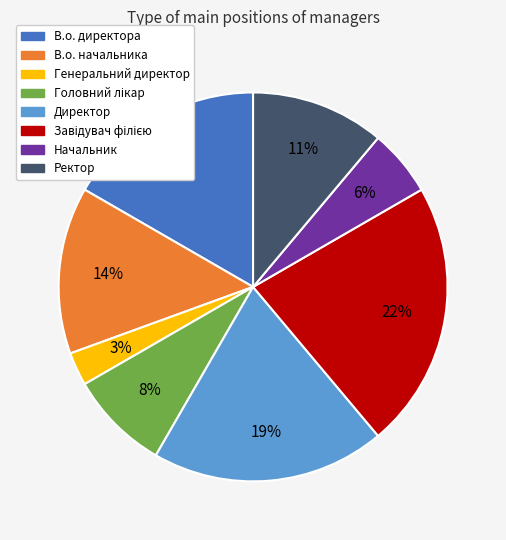

To the nearest percent, what percentage of the pie is Ректор?

11%